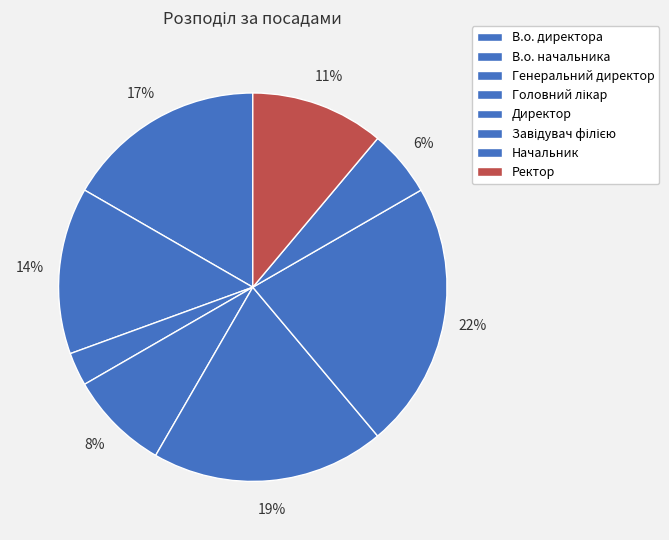

To the nearest percent, what percentage of the pie is Директор?

19%